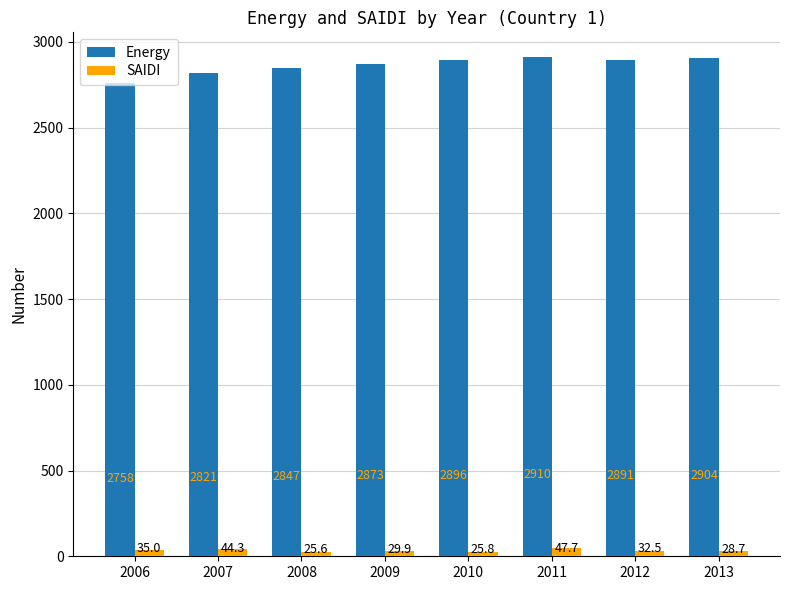

The SAIDI series shows 25.6 at 2008. True or false?

True